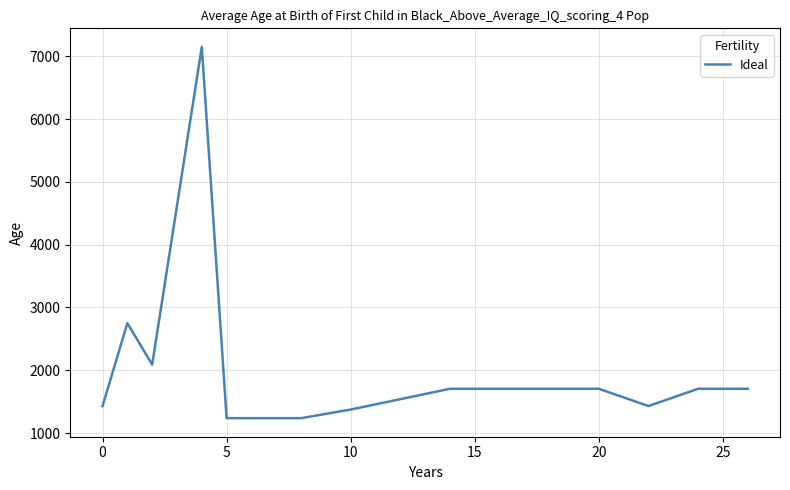

What is the smallest value displayed?

1237